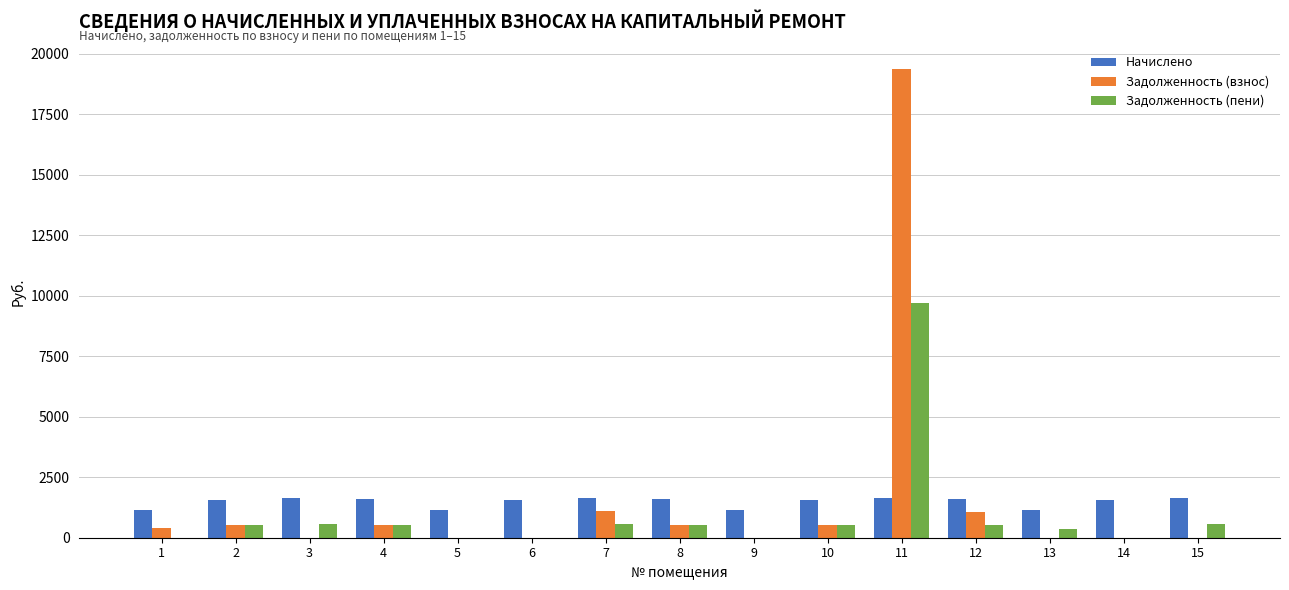

What is the sum of the Начислено values at 9 and 6?

2695.2